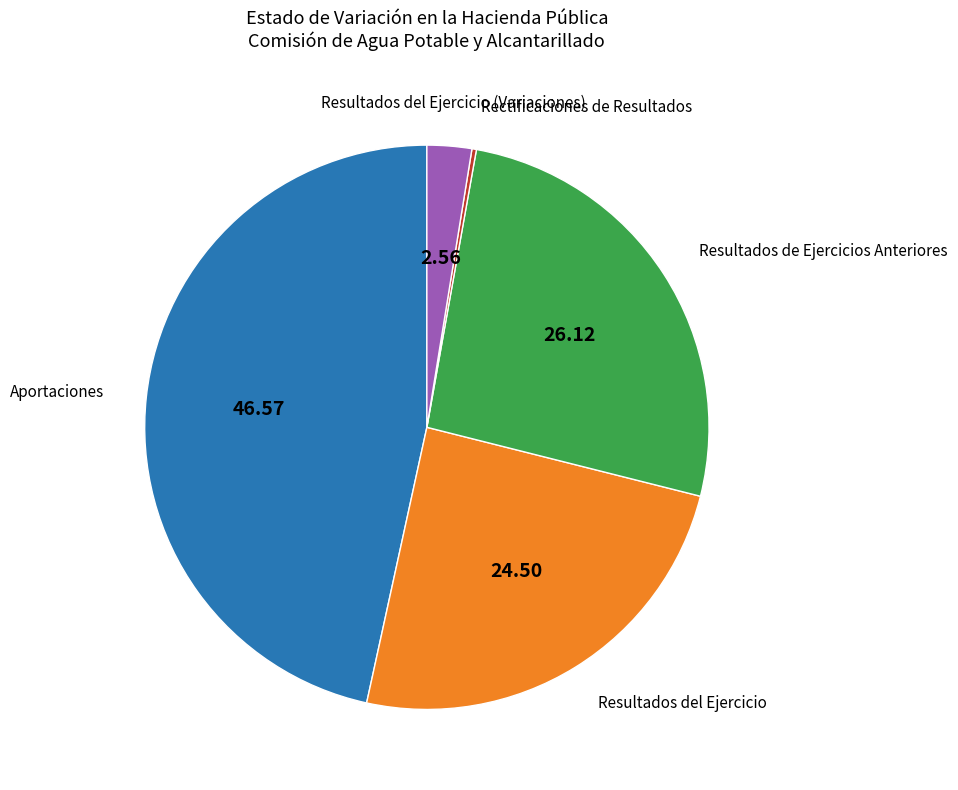

Does any single category account for the majority?

No